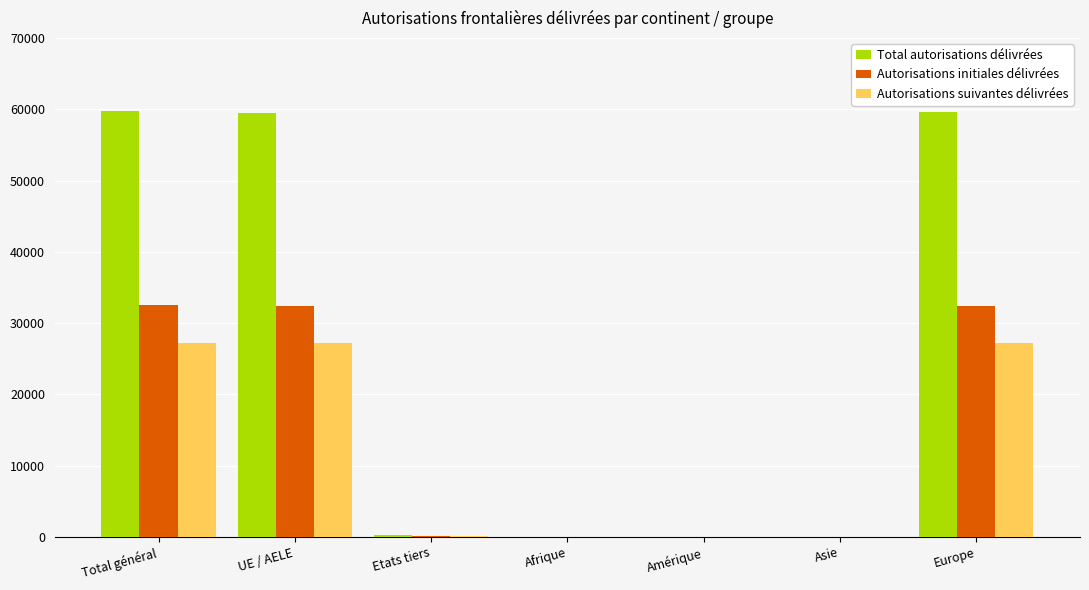

Read the Autorisations suivantes délivrées value at Europe.

27211